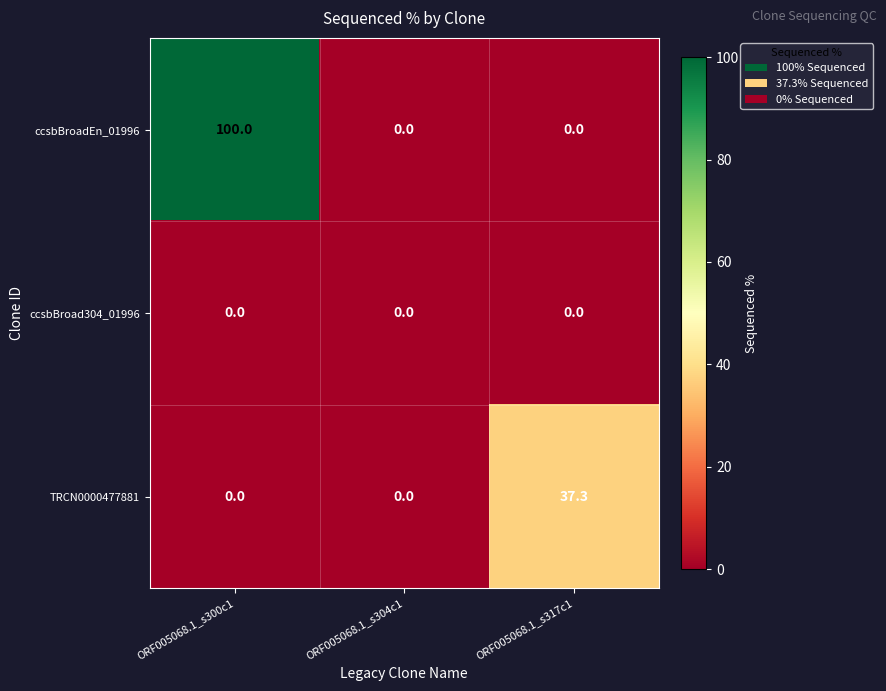

Which series has the largest range (max minus min)?

ccsbBroadEn_01996